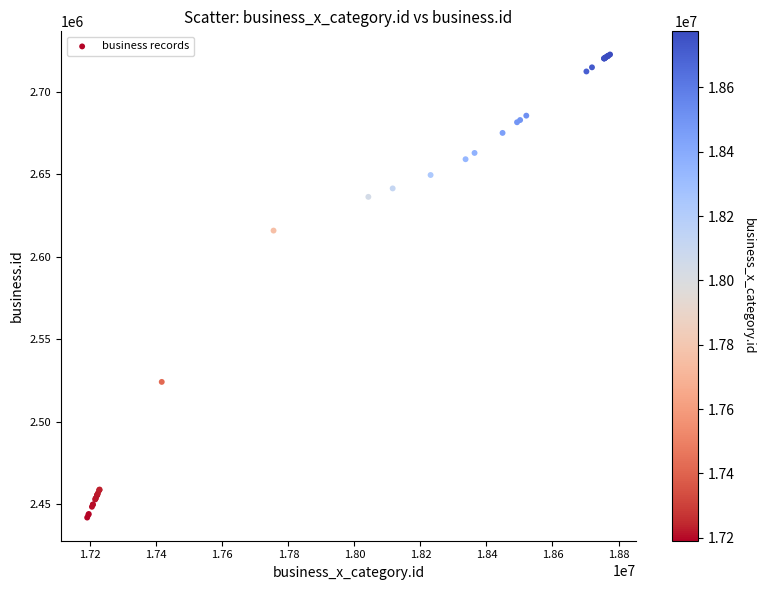

What Y value in the scatter plot is closest to 2582175?

2615773